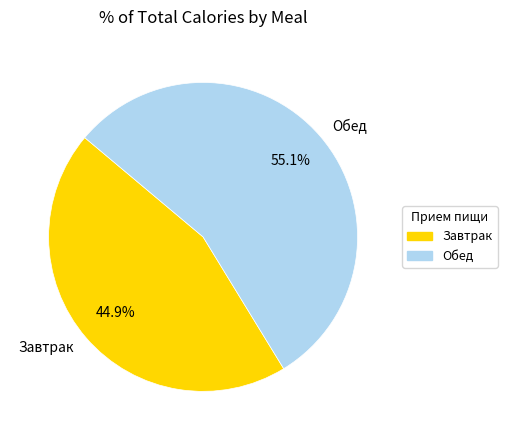

What percentage is the Завтрак slice, to the nearest percent?

45%